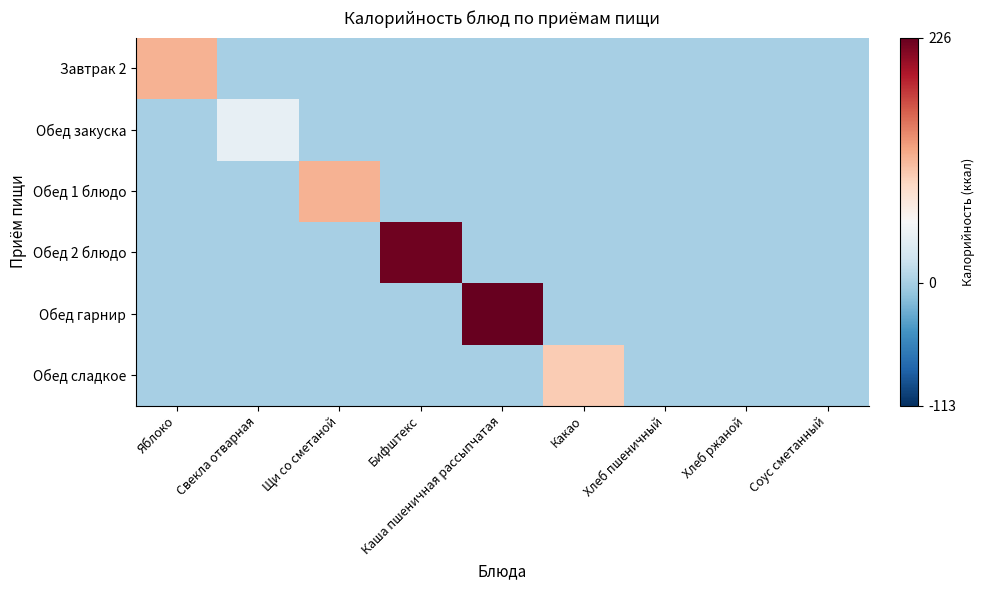

Which series has the widest spread of values?

Обед гарнир